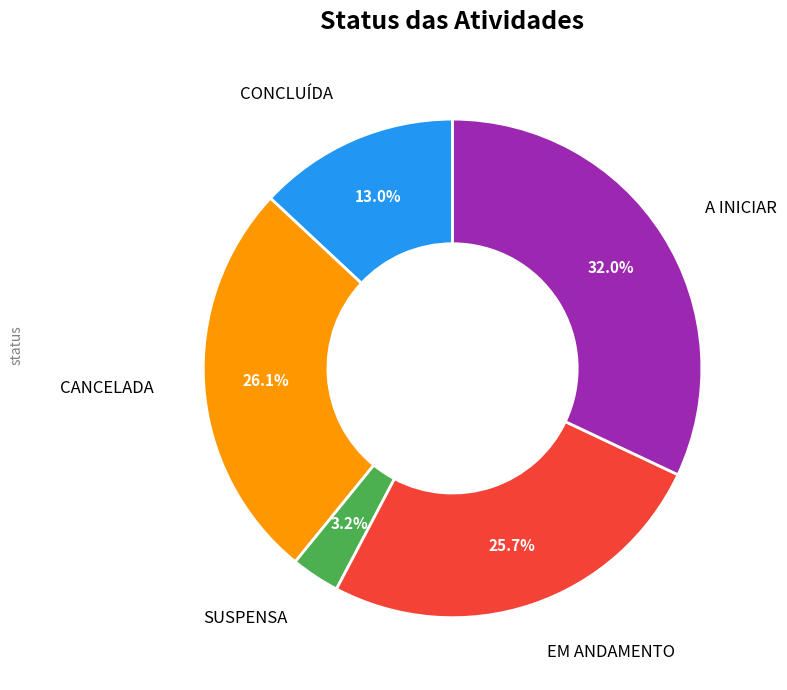

Is there a majority slice in this chart?

No